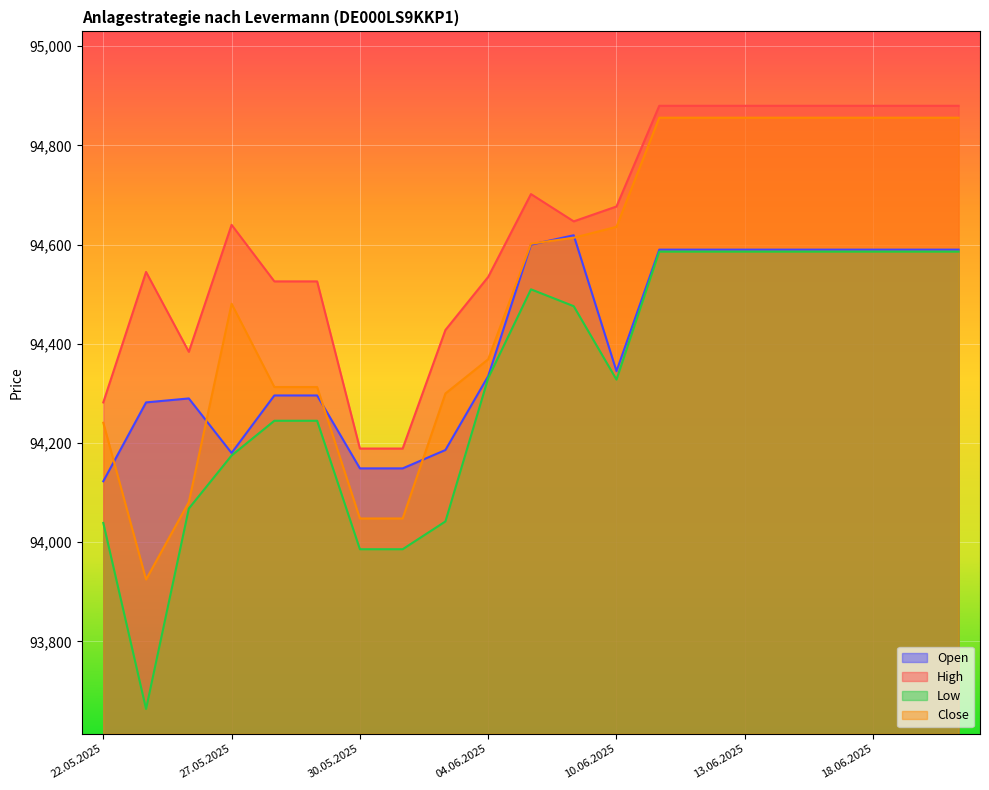

Which series has the widest spread of values?

Close